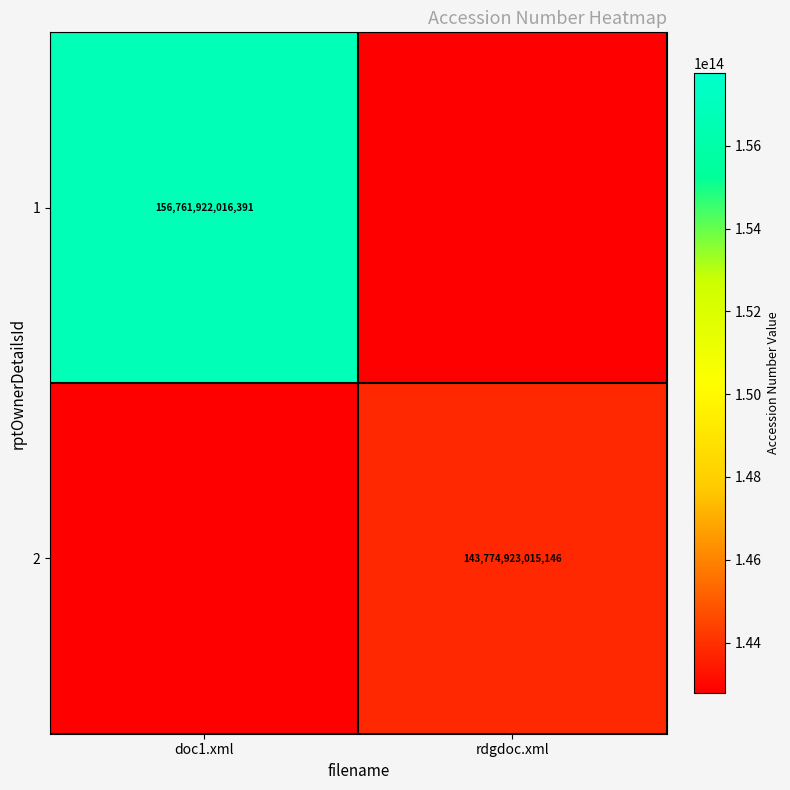

The value of 1 at doc1.xml is 60579143475495. True or false?

False